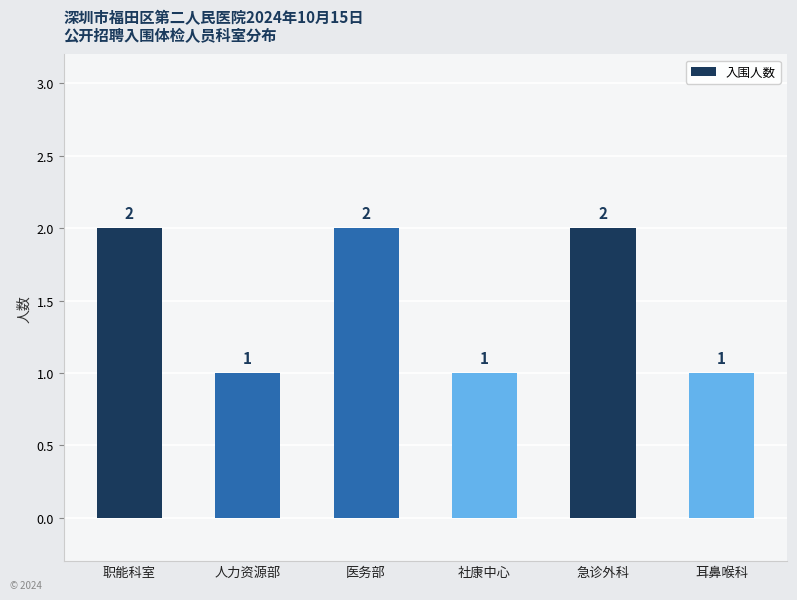

Reading left to right, transcribe all the data shown in this chart.

职能科室=2	人力资源部=1	医务部=2	社康中心=1	急诊外科=2	耳鼻喉科=1